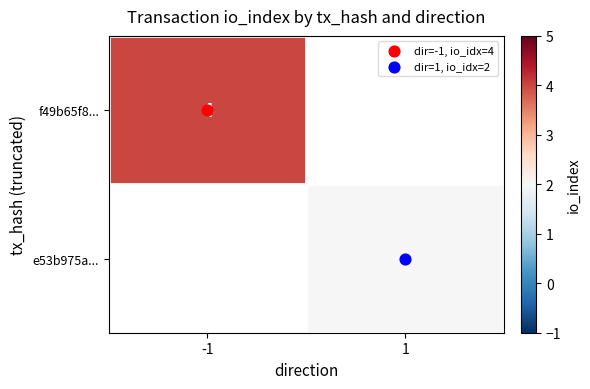

Is the value of e53b975a... at -1 greater than the value of f49b65f8... at -1?

No